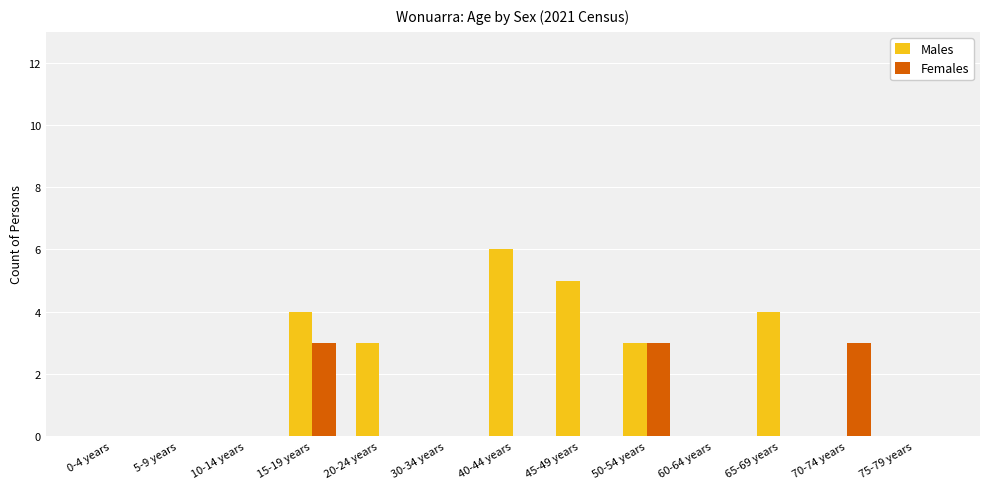

How many groups of bars are there?

13